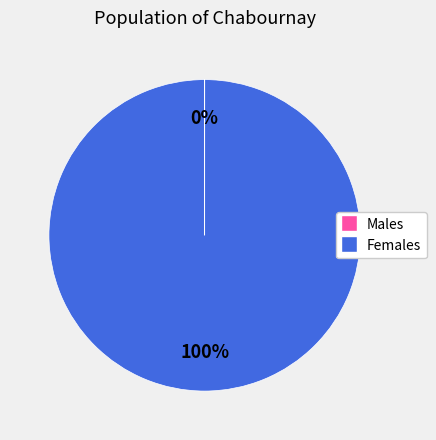

To the nearest percent, what is the difference between the largest and smallest slice percentages?

100%